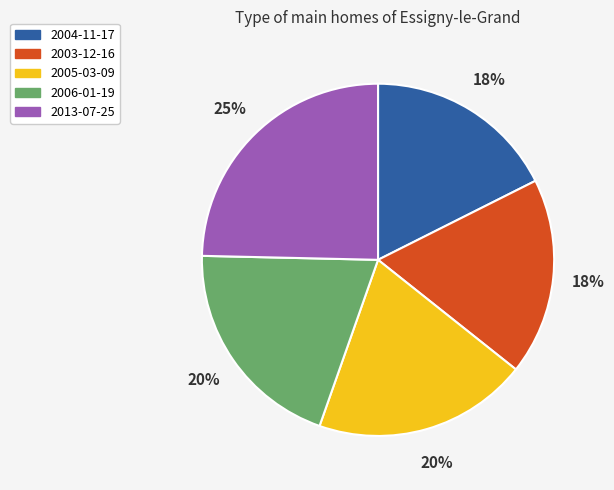

Is there a majority slice in this chart?

No